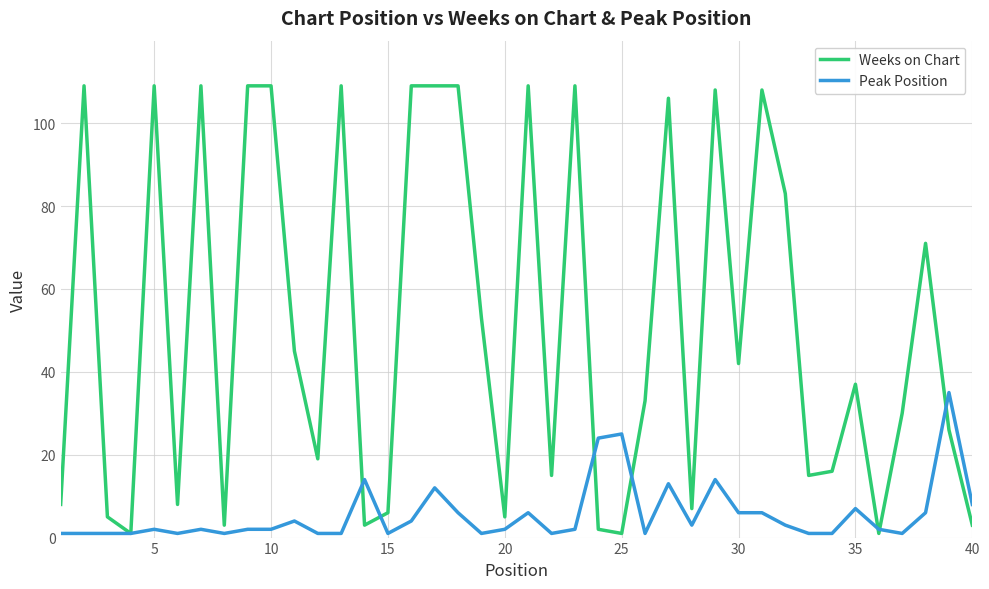

Which series has the largest total across all categories?

Weeks on Chart